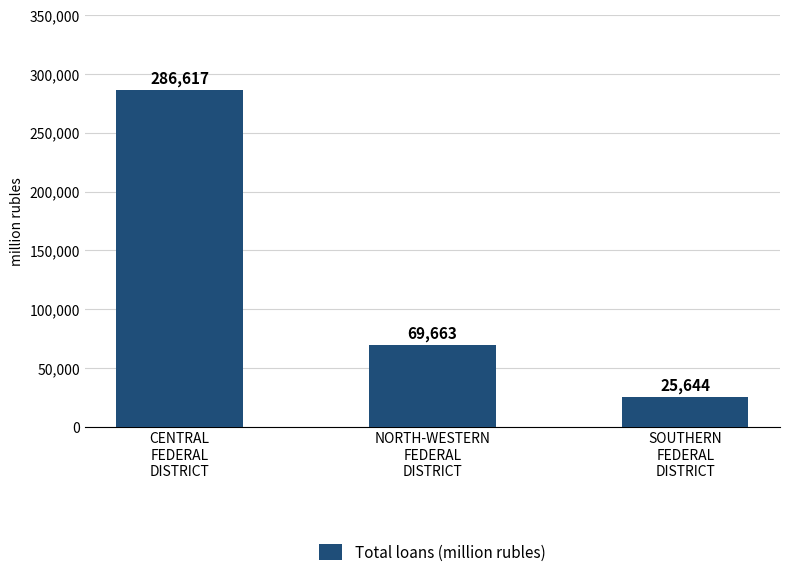

Reading left to right, transcribe all the data shown in this chart.

CENTRAL
FEDERAL
DISTRICT=286617	NORTH-WESTERN
FEDERAL
DISTRICT=69663	SOUTHERN
FEDERAL
DISTRICT=25644